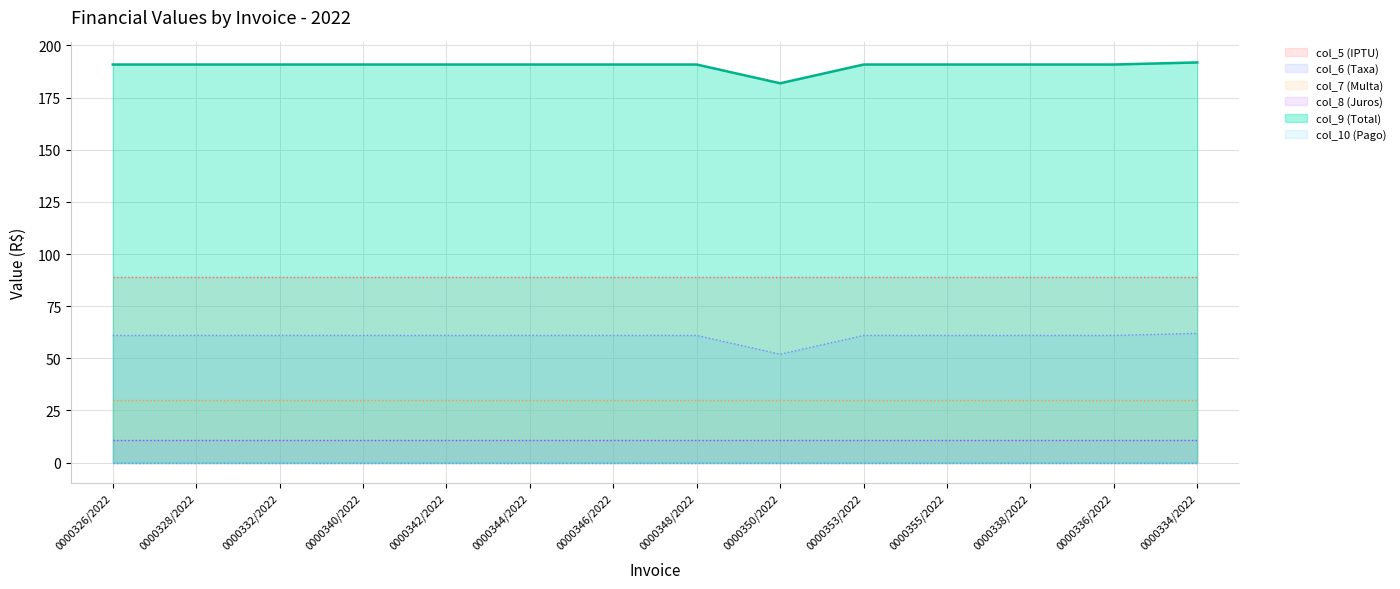

True or false: col_9 (Total) and col_6 (Taxa) intersect in this chart.

False